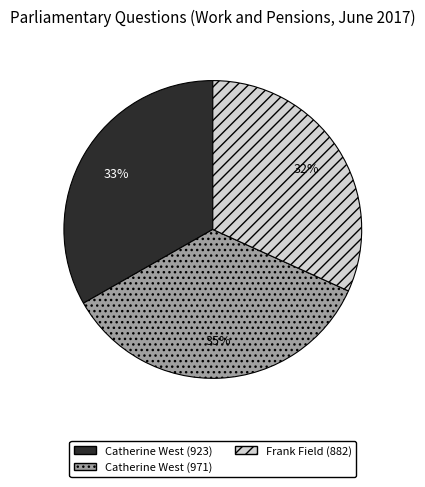

Does Catherine West (923) represent more than half of the total?

No